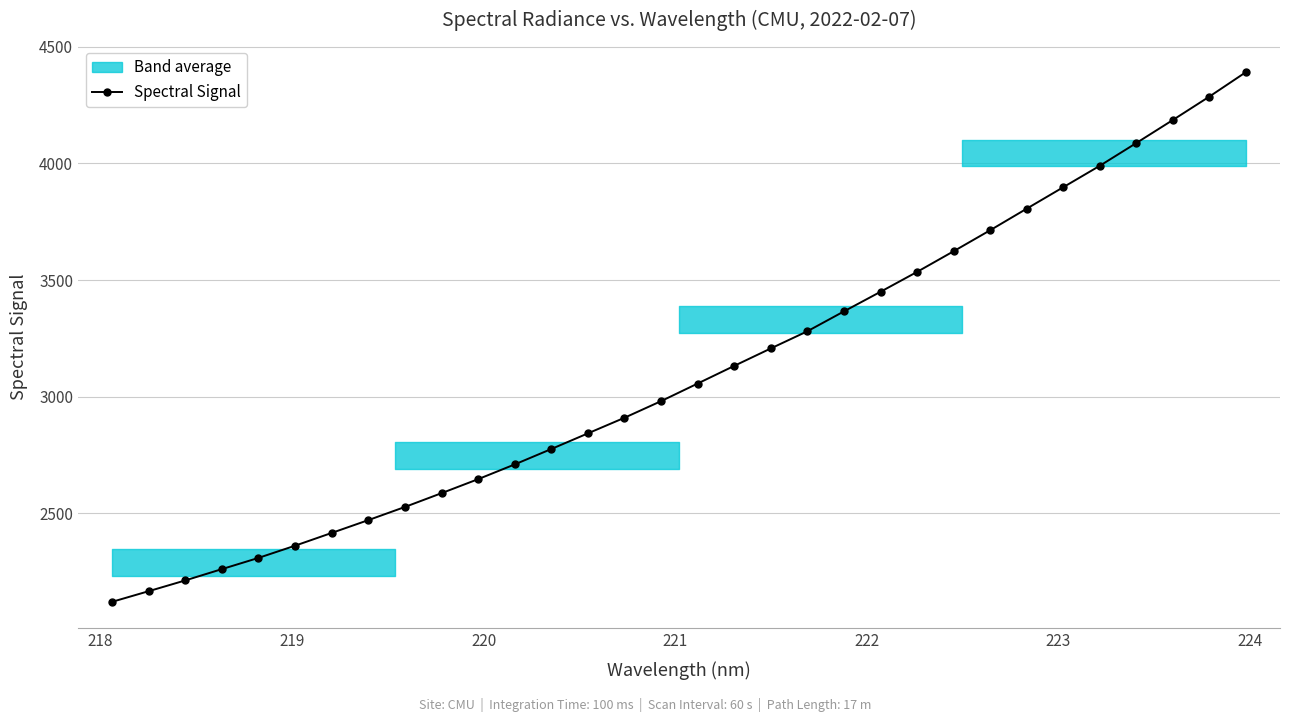

What is the value of the 2nd point from the left?

2166.1